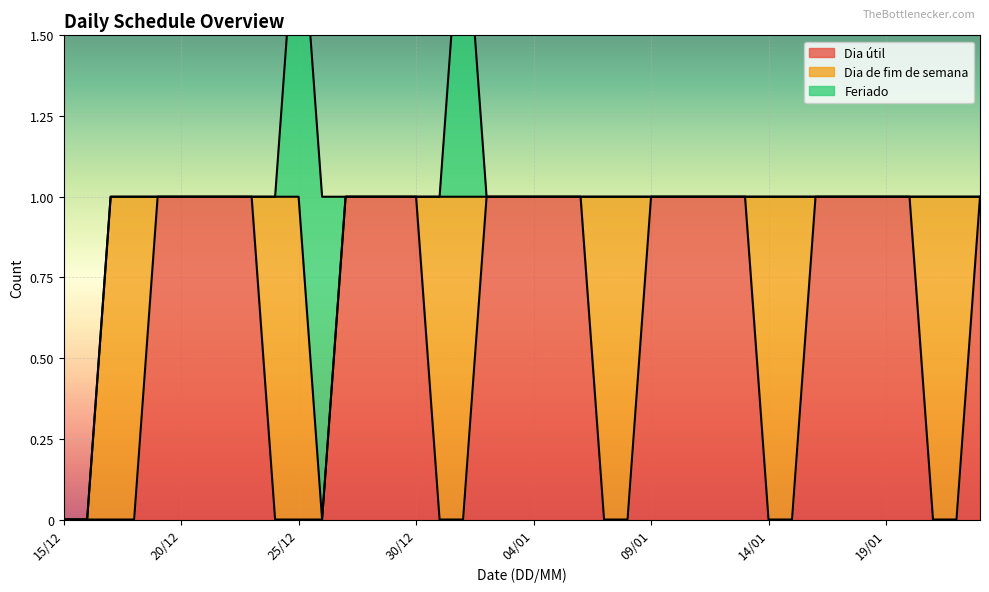

Where do Dia útil and Feriado first cross each other?

26/12 and 27/12